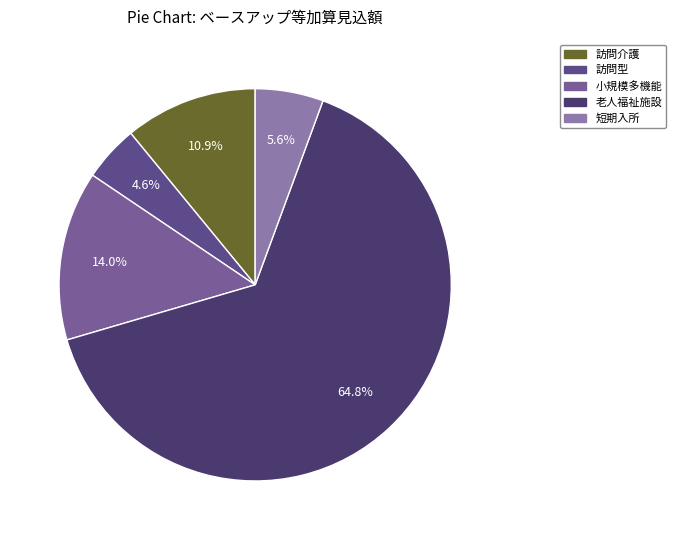

What is the largest slice in the pie chart?

介護老人福祉施設